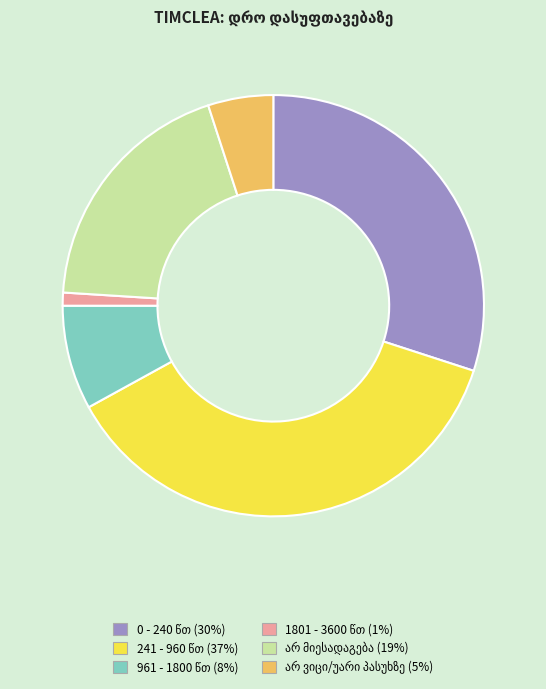

Is there any slice that represents more than half of the pie?

No